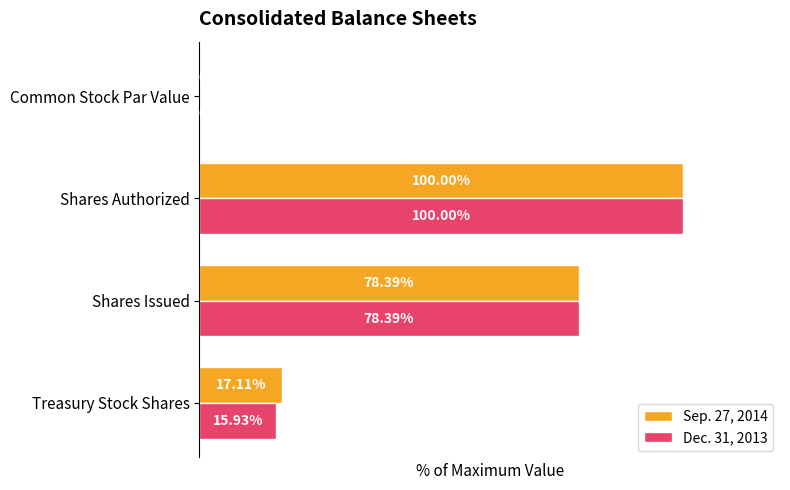

Which series has the largest total across all categories?

Sep. 27, 2014